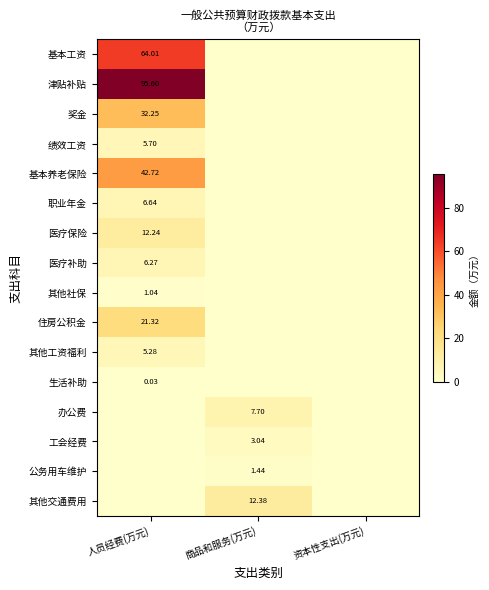

True or false: 其他社保 has a value of 0.3 at 资本性支出(万元).

False